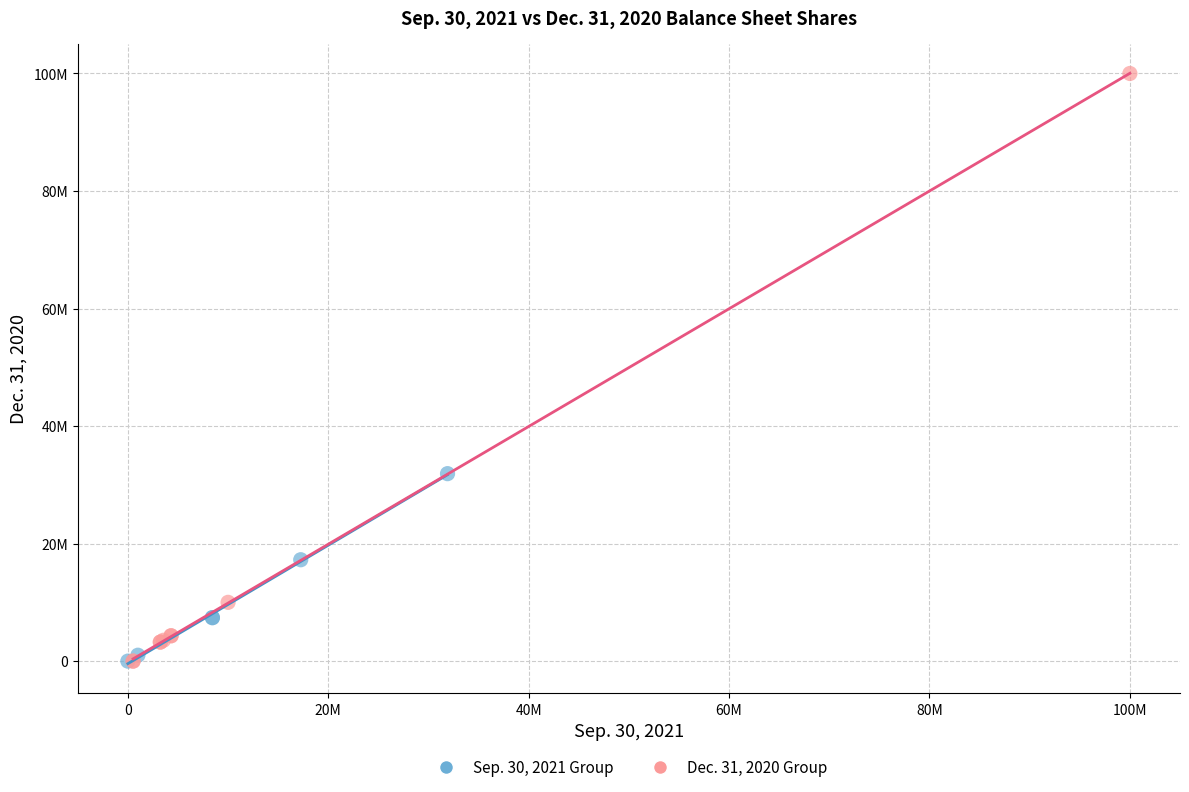

What are all the series names shown in the legend?

Sep. 30, 2021 Group, Dec. 31, 2020 Group